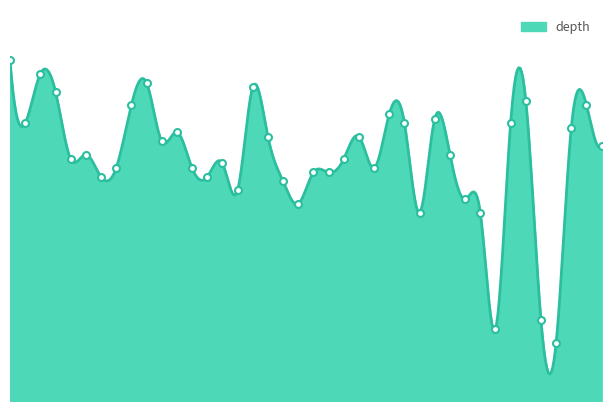

Does the chart have visible grid lines?

No